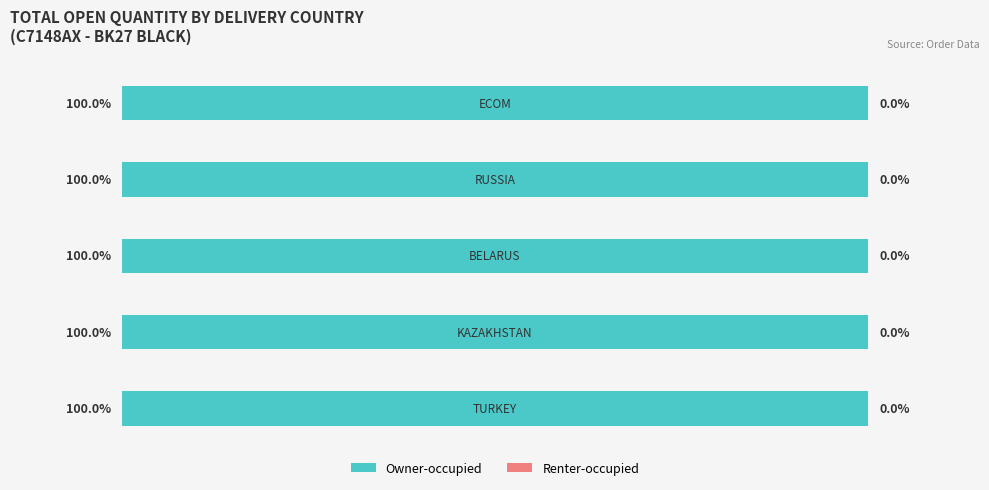

Rank the series at ECOM from lowest to highest value.

Renter-occupied, Owner-occupied